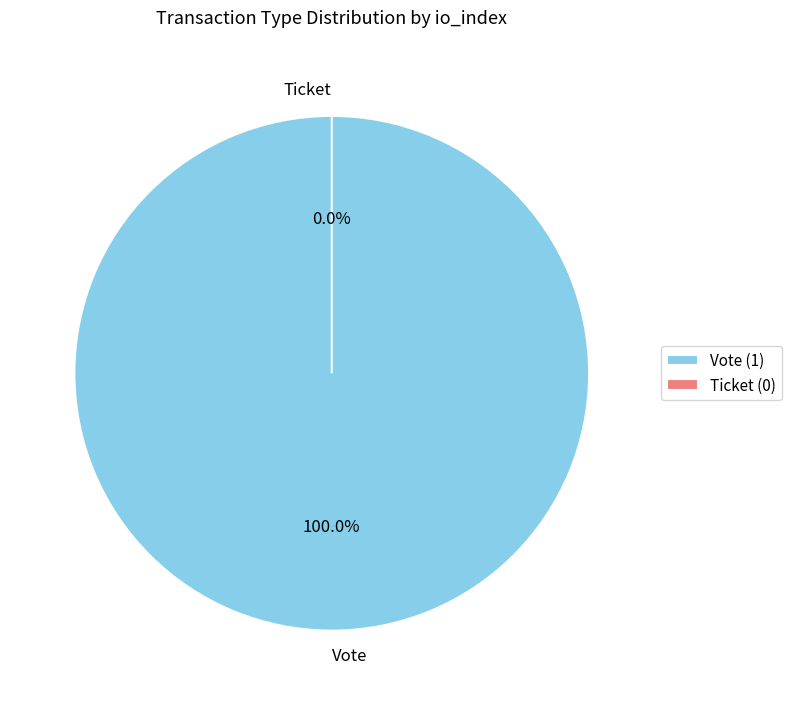

Is it true that Ticket is 0% of the pie?

True